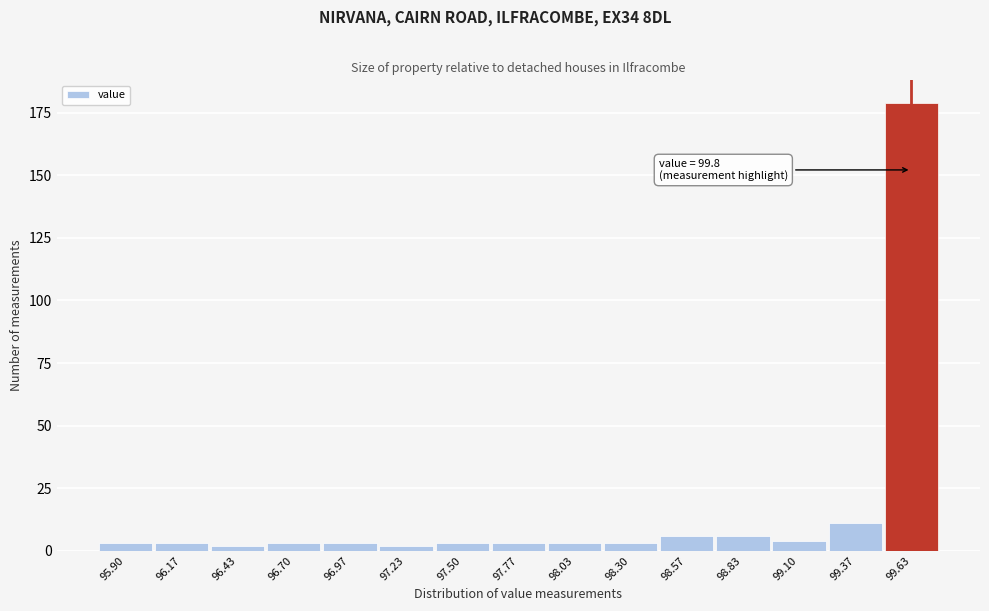

Reading left to right, transcribe all the data shown in this chart.

95.90=3	96.17=3	96.43=2	96.70=3	96.97=3	97.23=2	97.50=3	97.77=3	98.03=3	98.30=3	98.57=6	98.83=6	99.10=4	99.37=11	99.63=179